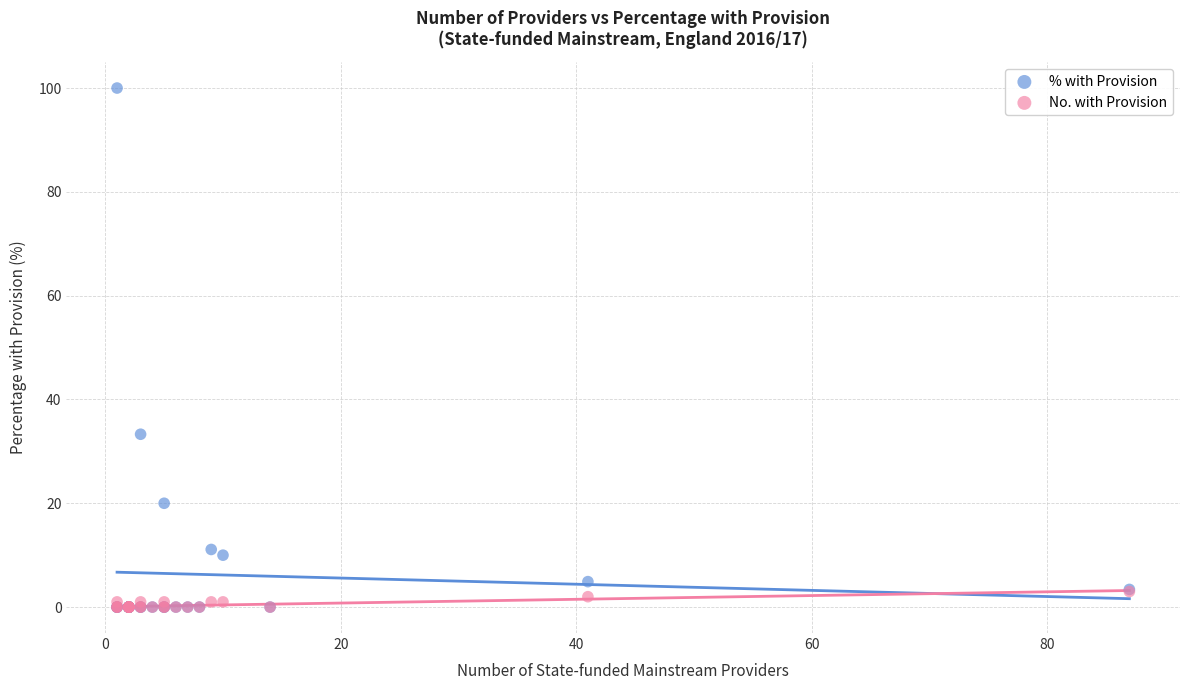

In the % with Provision series, what Y value is closest to 50?

33.3